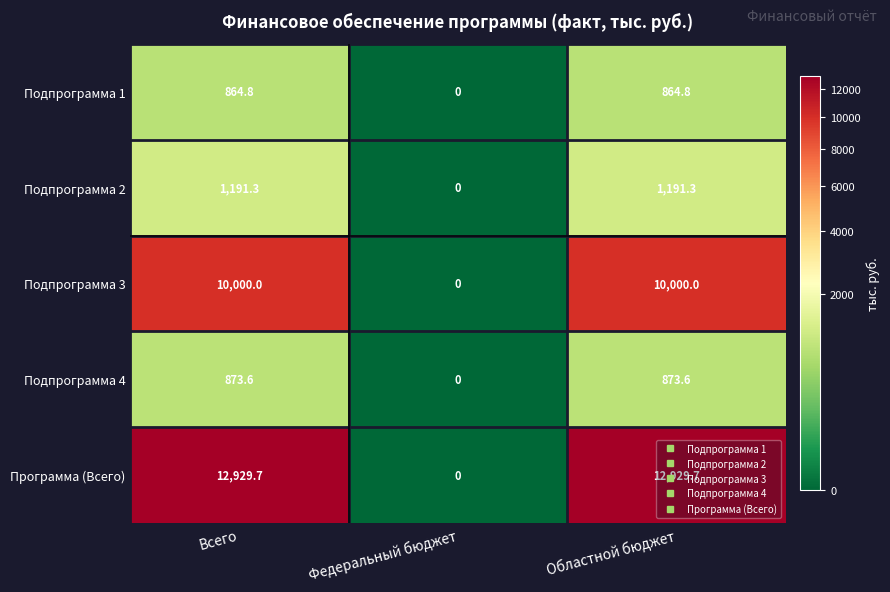

List the series in order of their peak value, highest first.

Программа (Всего), Подпрограмма 3, Подпрограмма 2, Подпрограмма 4, Подпрограмма 1